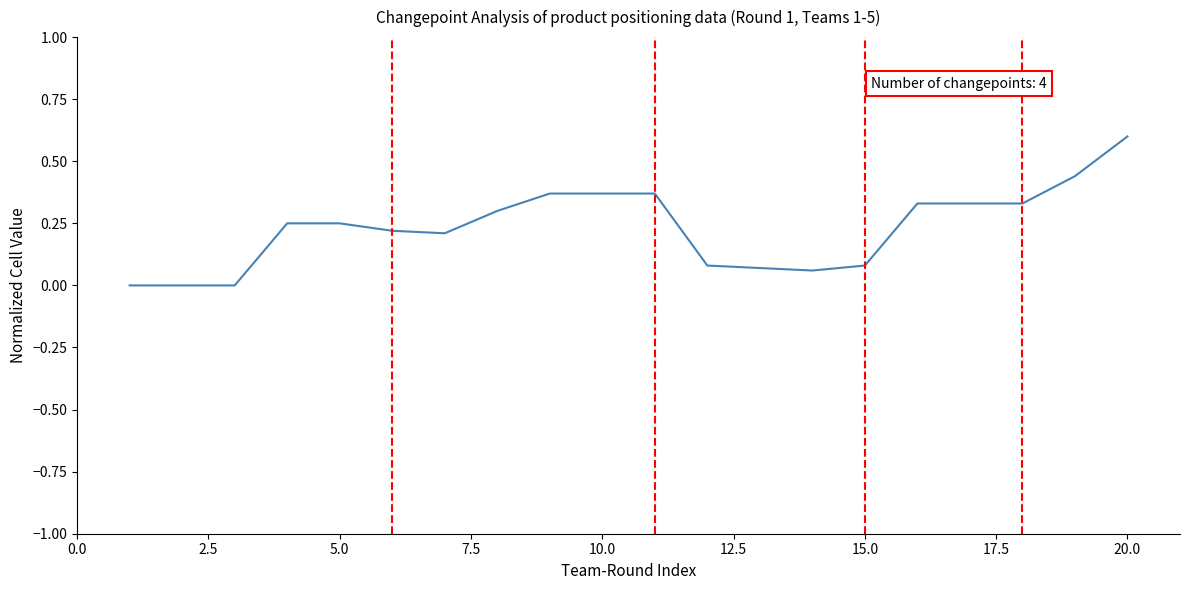

What is the greatest value displayed?

0.6